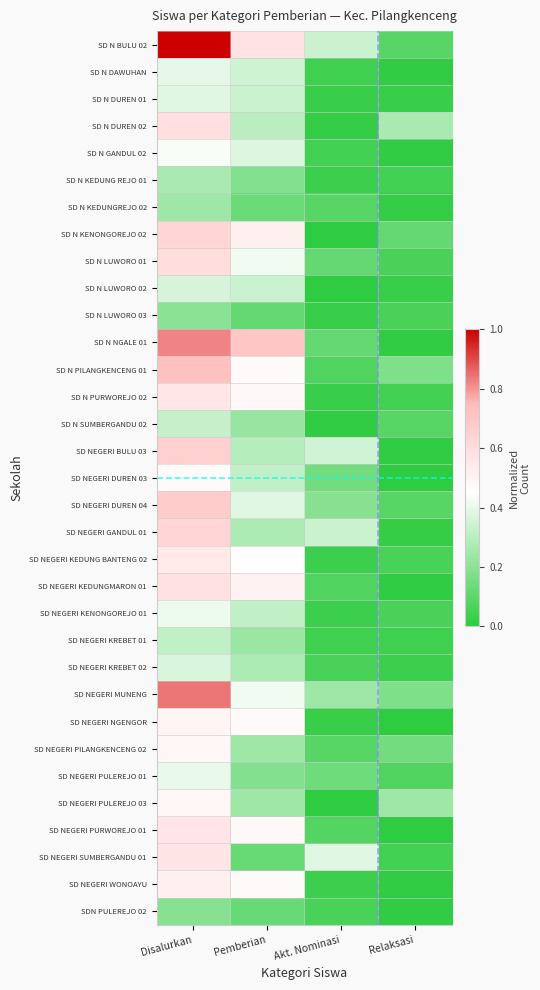

At which category is the sum across all series the highest?

Disalurkan